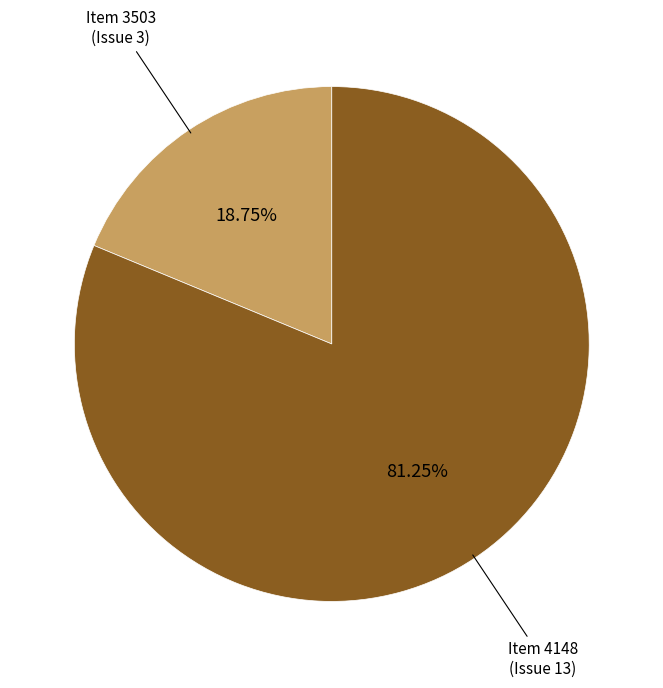

Is there a majority slice in this chart?

Yes